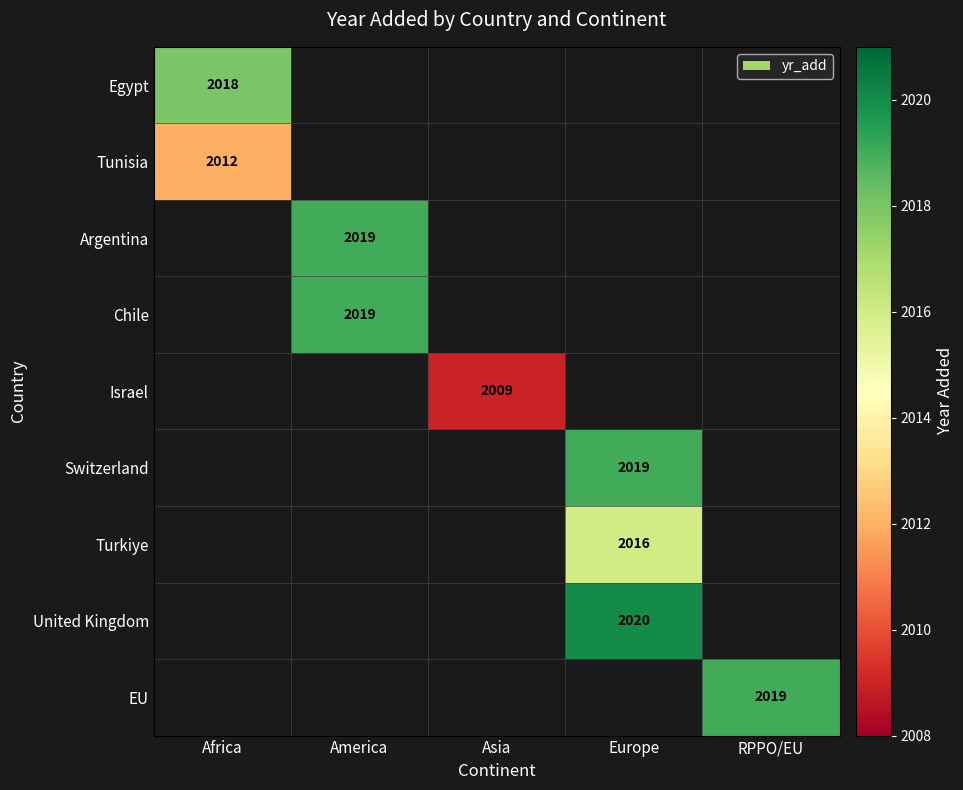

True or false: EU has a value of 2019 at RPPO/EU.

True